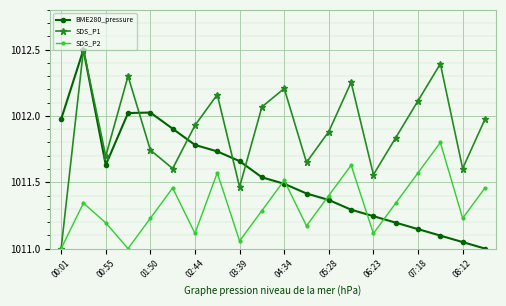

Rank the series by their average value, from lowest to highest.

SDS_P2, BME280_pressure, SDS_P1